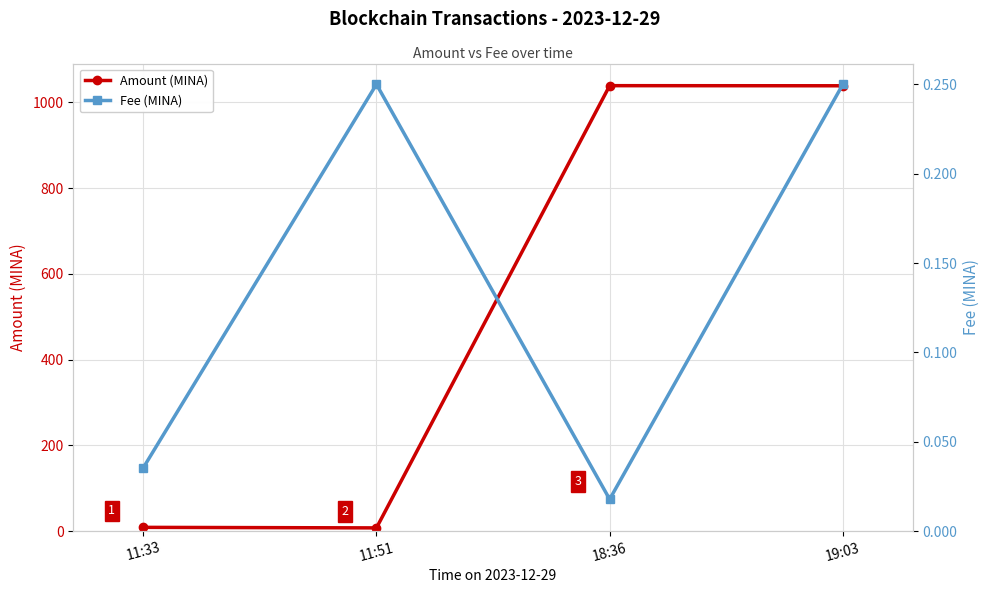

What is the difference between the second highest and minimum values in the Fee (MINA) series?

0.2